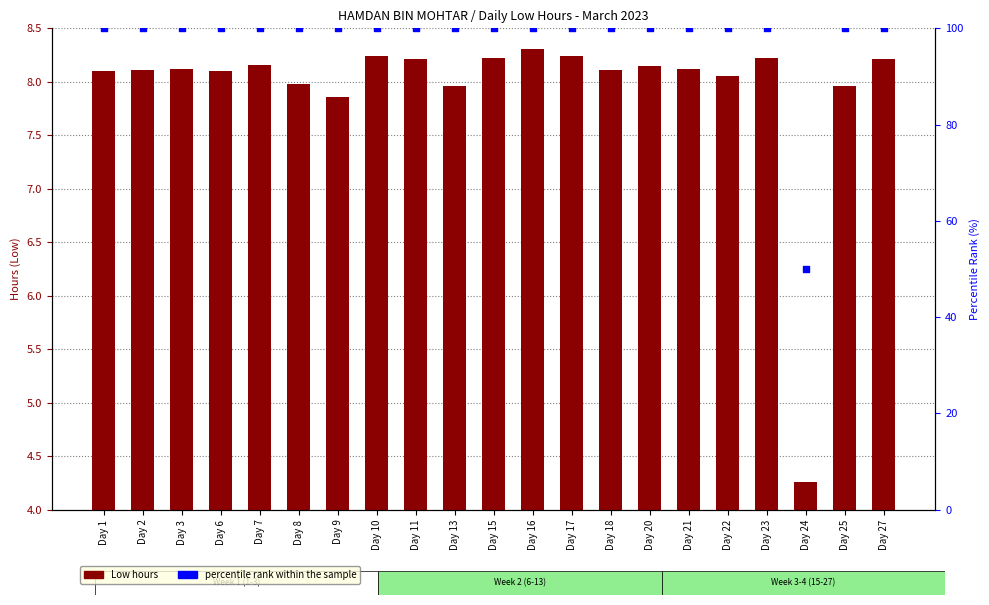

Which series contains the lowest Y value?

Low